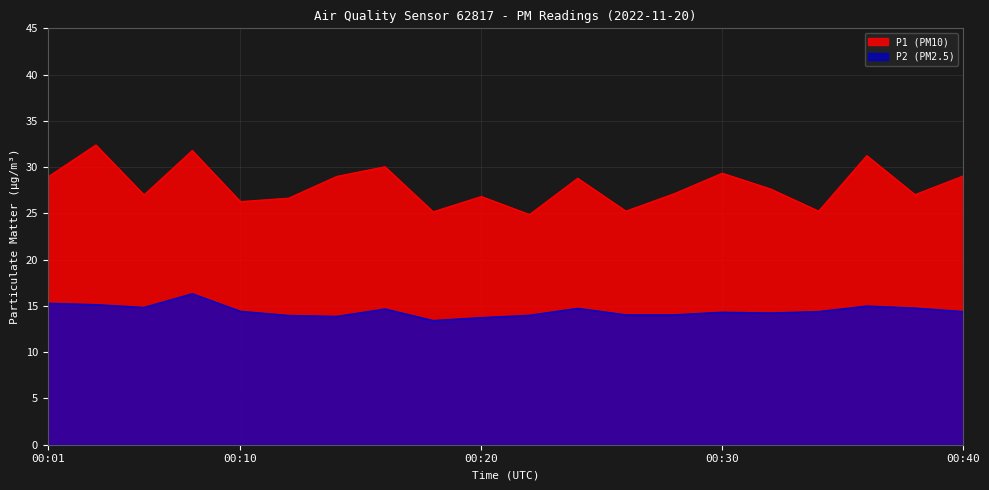

At which label does P1 (PM10) first exceed 27?

00:01